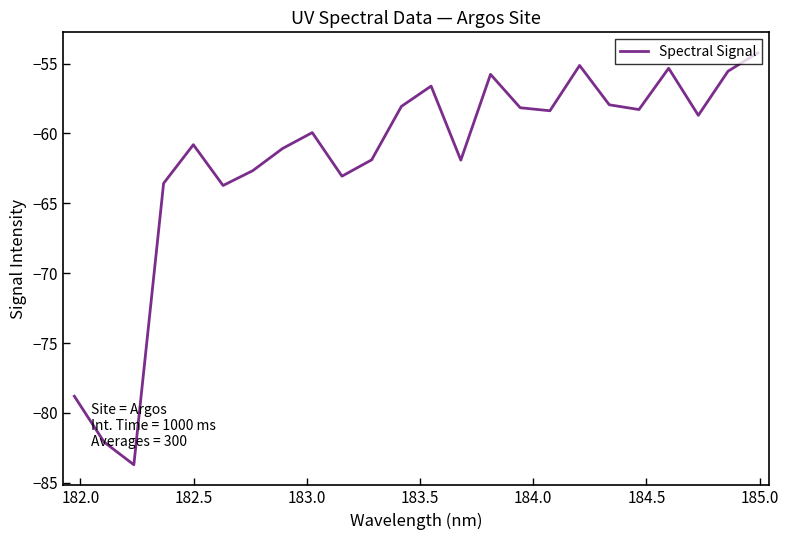

What is the smallest value displayed?

-83.7